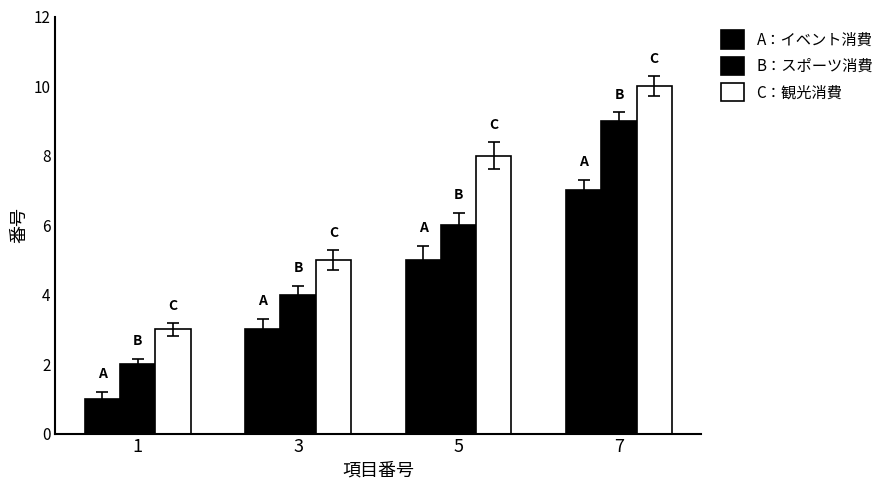

How many groups of bars are there?

4